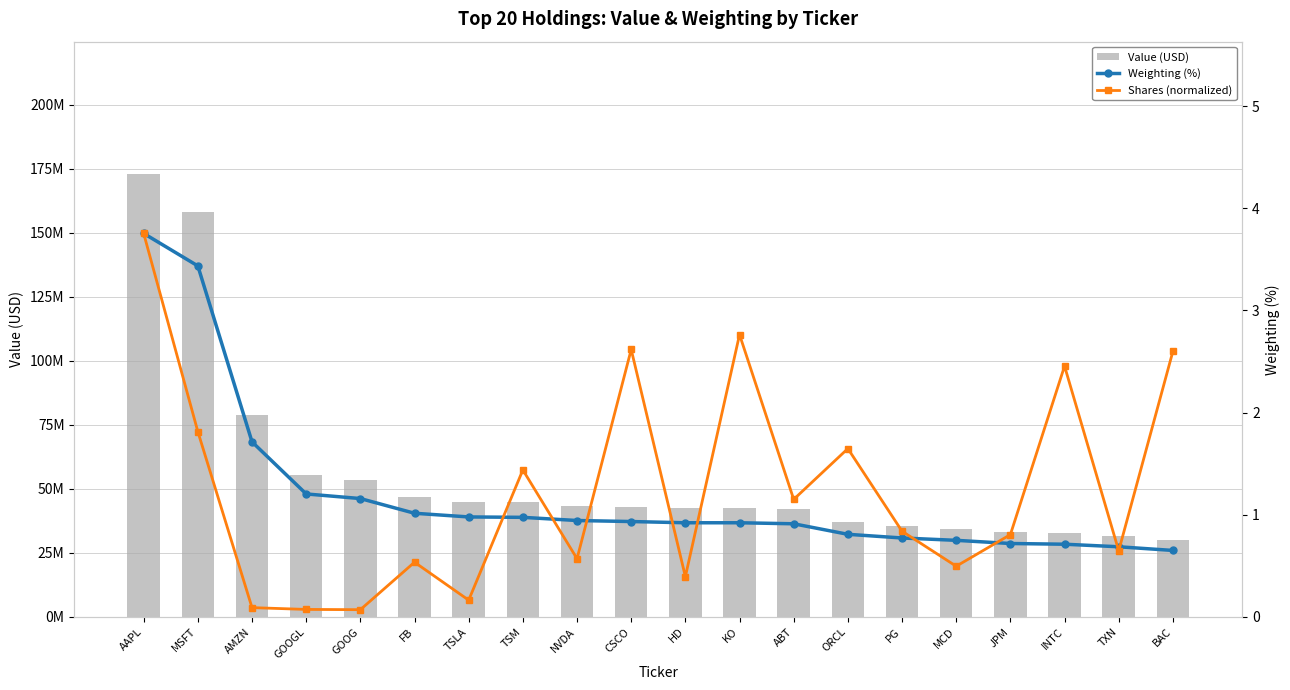

What position from the right is INTC?

3